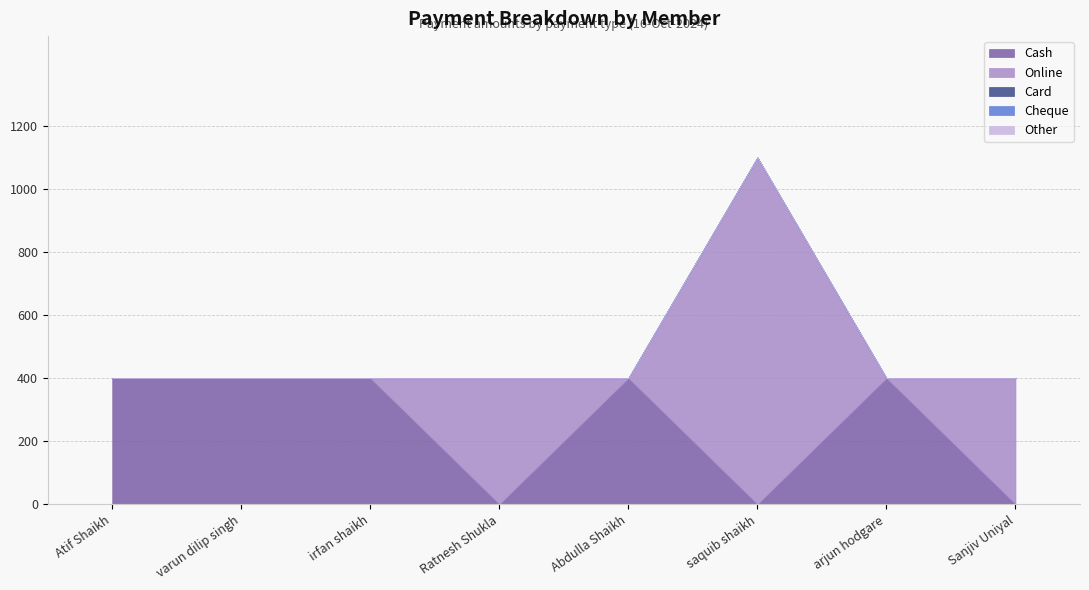

Is it true that Other equals 0 at irfan shaikh?

True